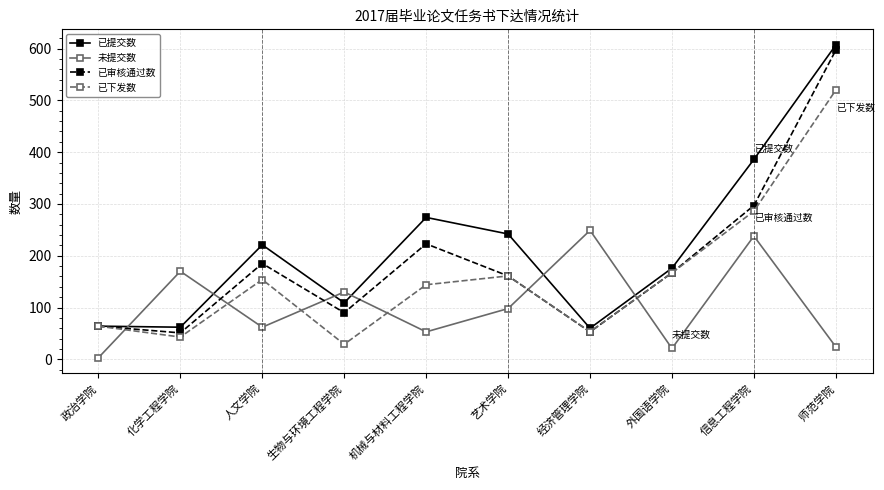

What are all the series names shown in the legend?

已提交数, 未提交数, 已审核通过数, 已下发数